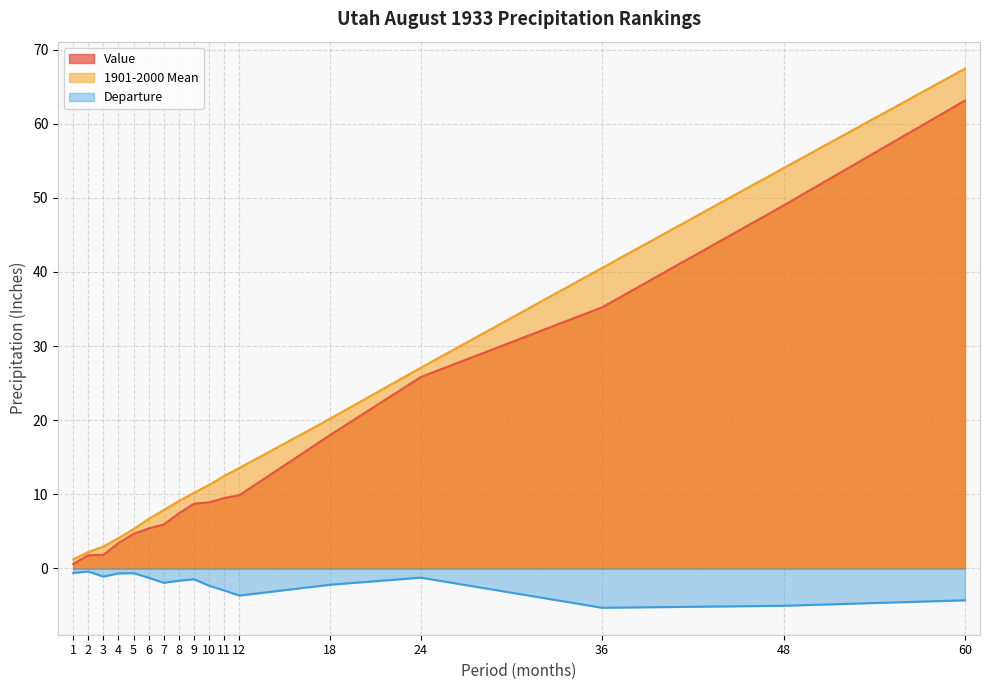

What is the maximum value for Value?

63.1